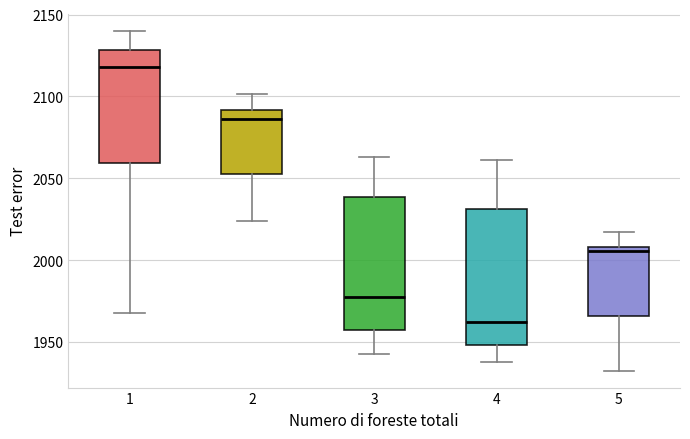

Where does the upper whisker of the box at x = 5 end on the y-axis? The values are not printed on the chart, so give them approximately, as read against the axis.

2015